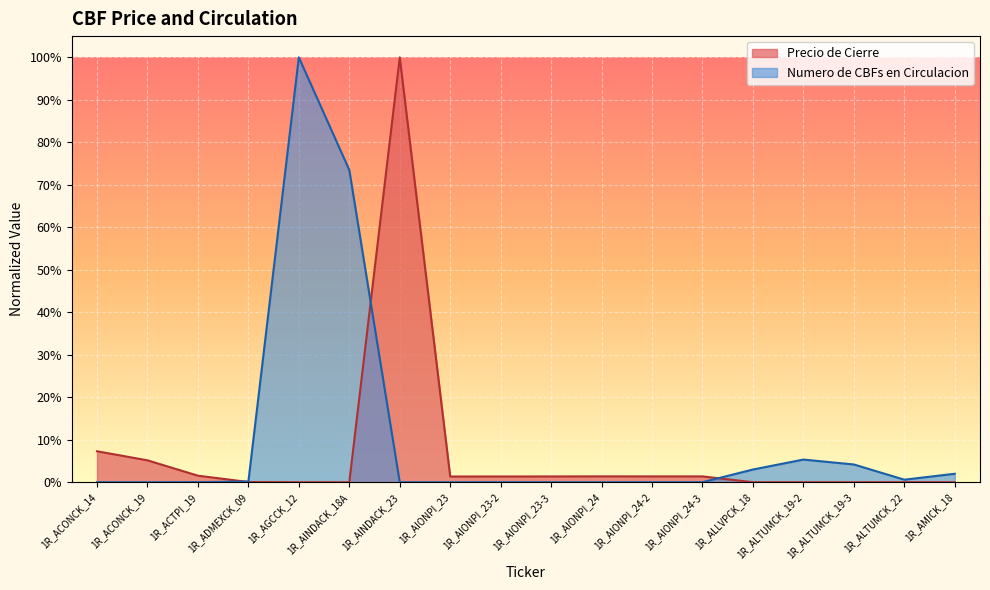

The Precio de Cierre series shows 0.0 at 1R_AIONPI_23-2. True or false?

False